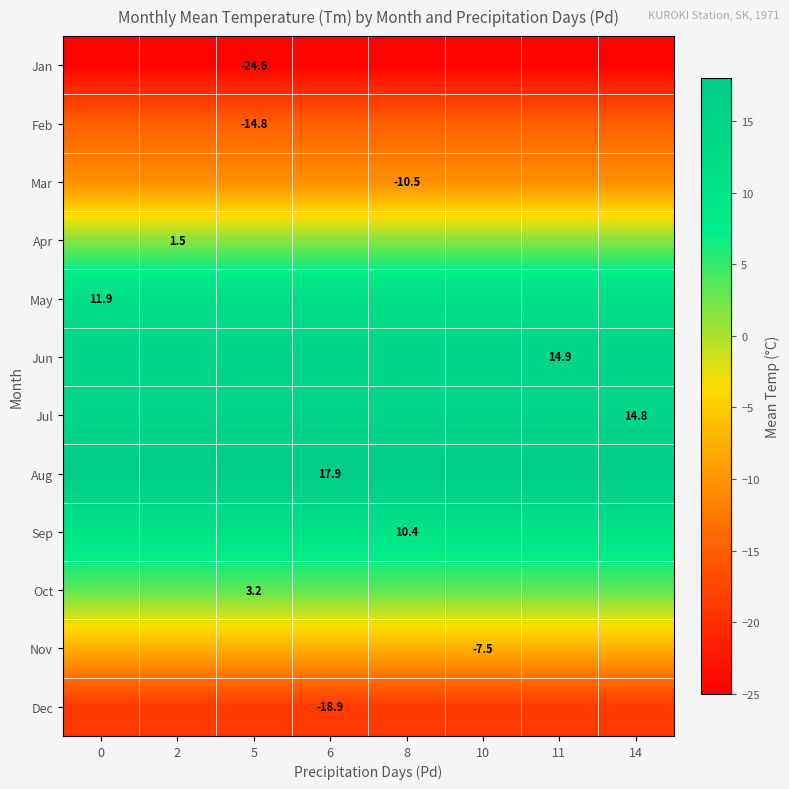

What is the total value across all series at 6?

-1.7